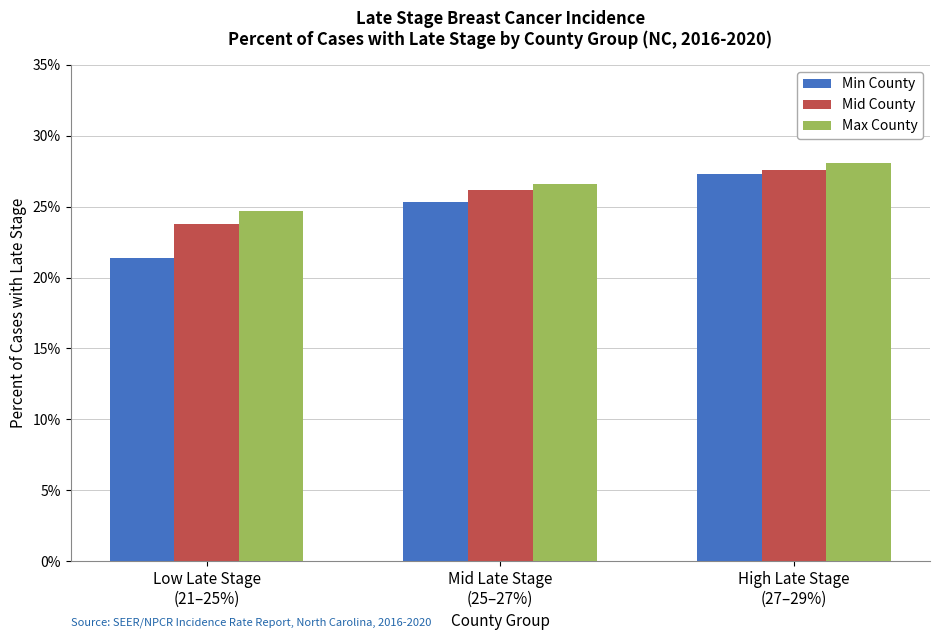

What are all the series names shown in the legend?

Min County, Mid County, Max County